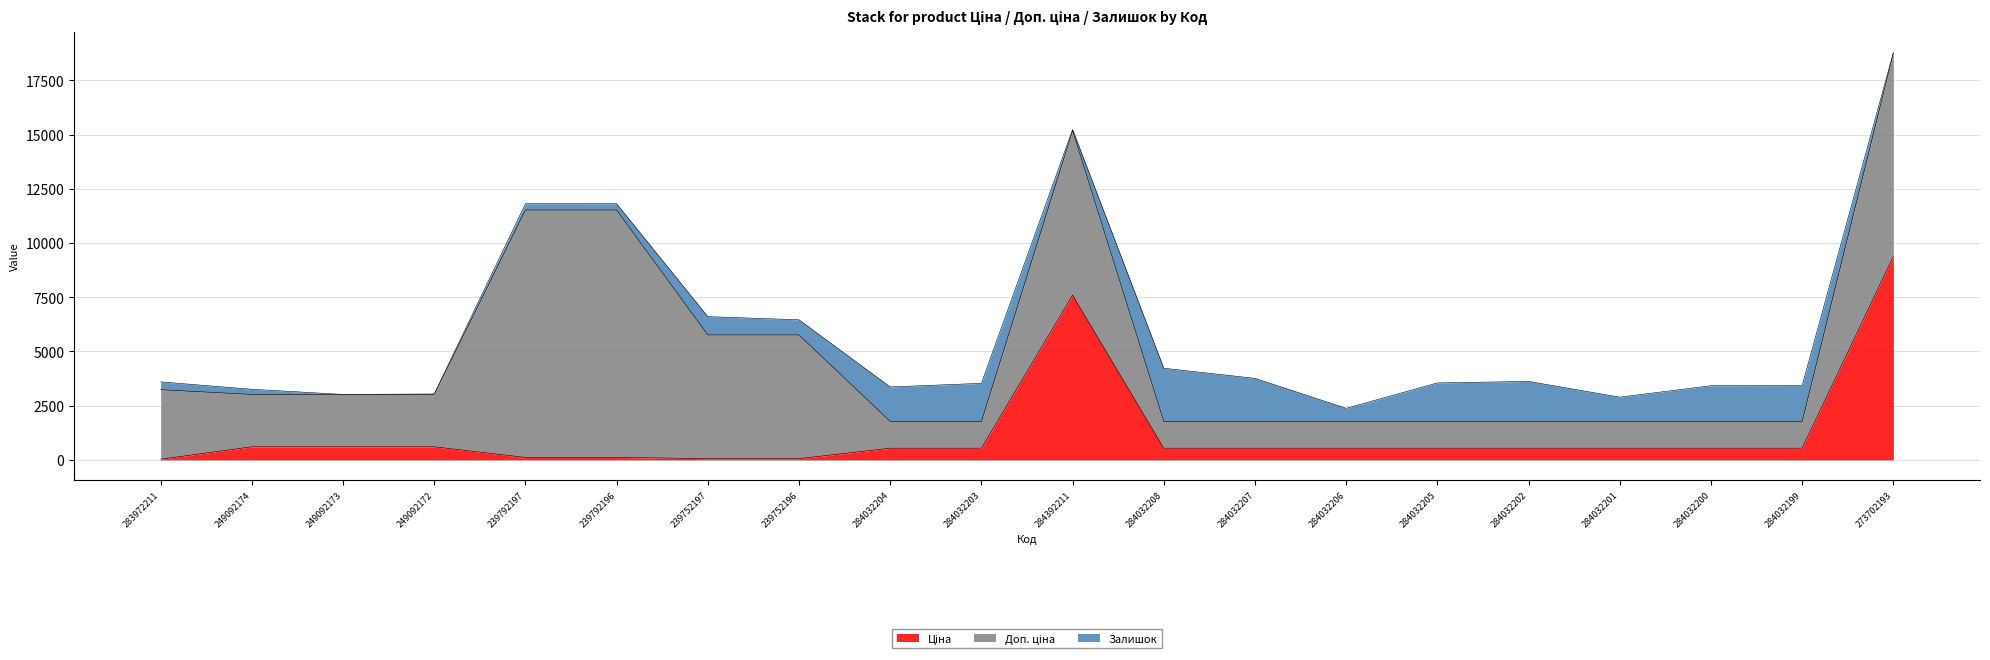

Which series ends up on top after the final intersection of Ціна and Залишок?

Ціна